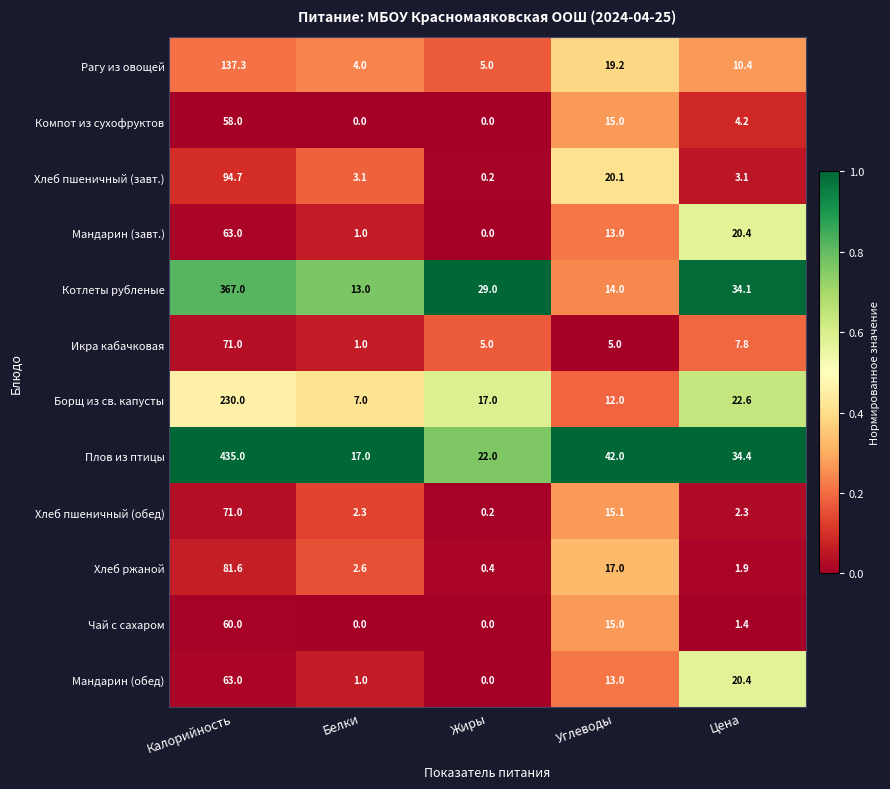

What is the sum of the Чай с сахаром values at Калорийность and Цена?

61.4